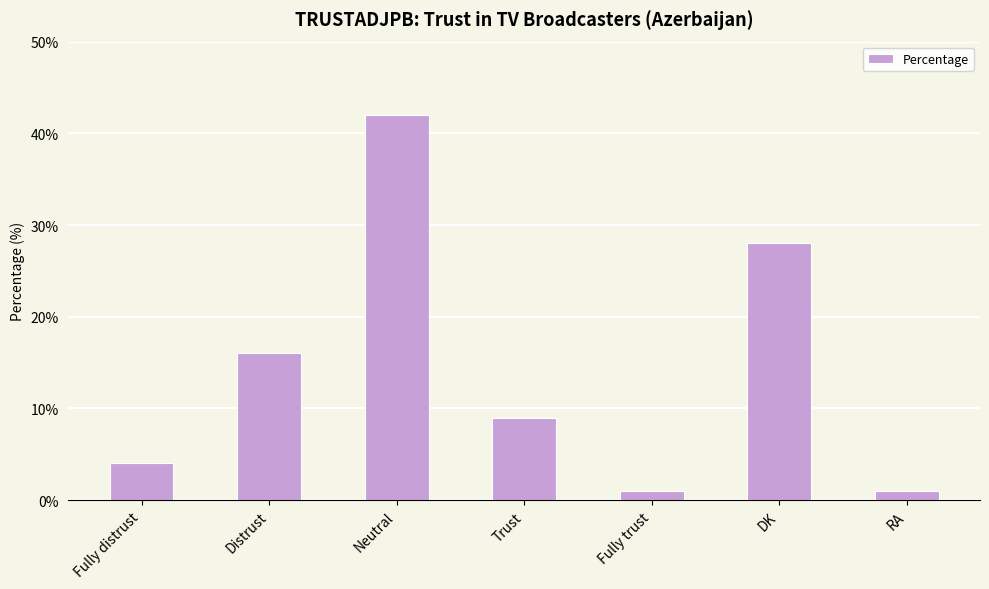

What is the difference between the maximum and second lowest values?

41